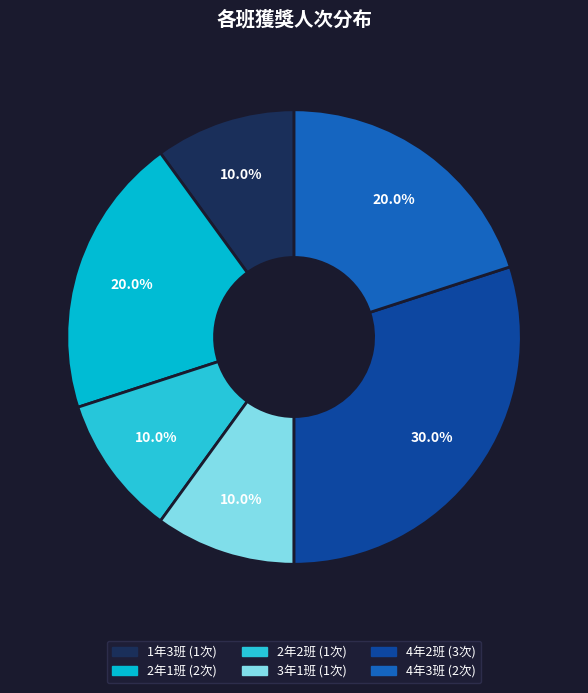

Rank the categories by value from highest to lowest.

4年2班, 2年1班, 4年3班, 1年3班, 2年2班, 3年1班